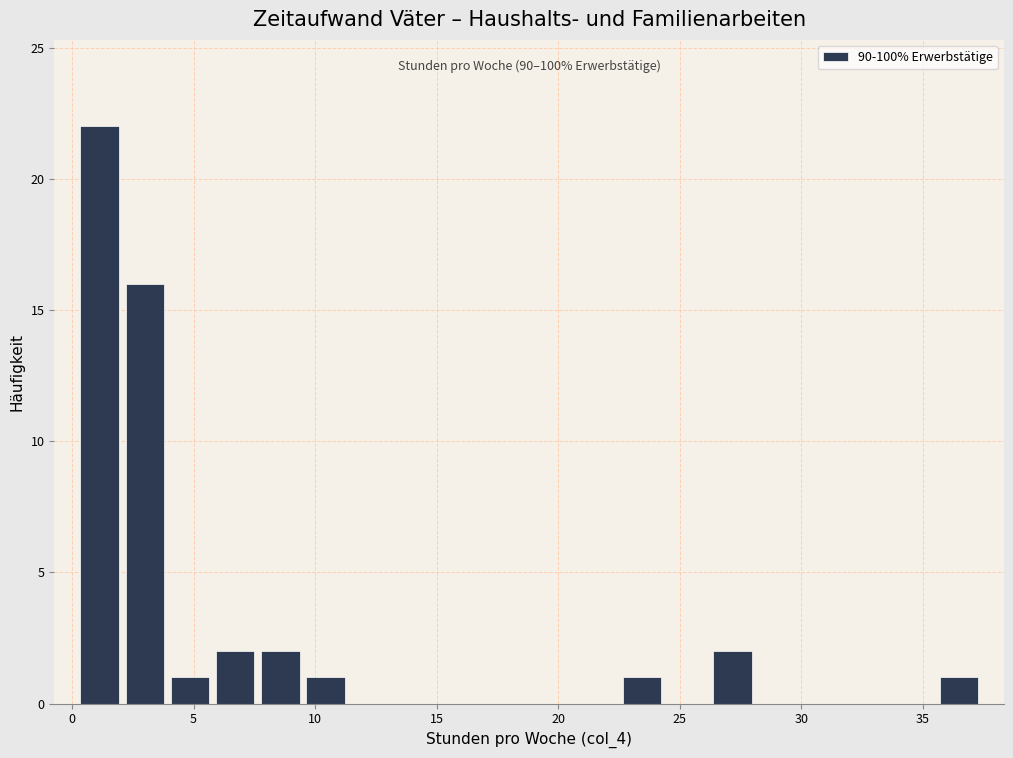

Read against the x-axis, roughly where is the centre of the tallest bar?

1.0